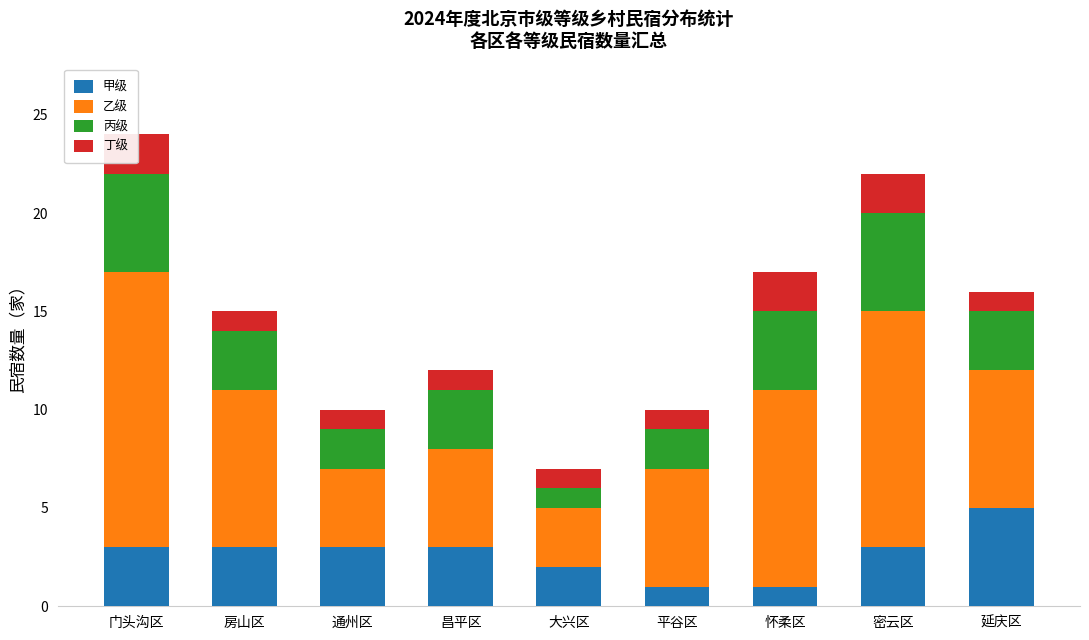

The 甲级 series shows 1 at 怀柔区. True or false?

True